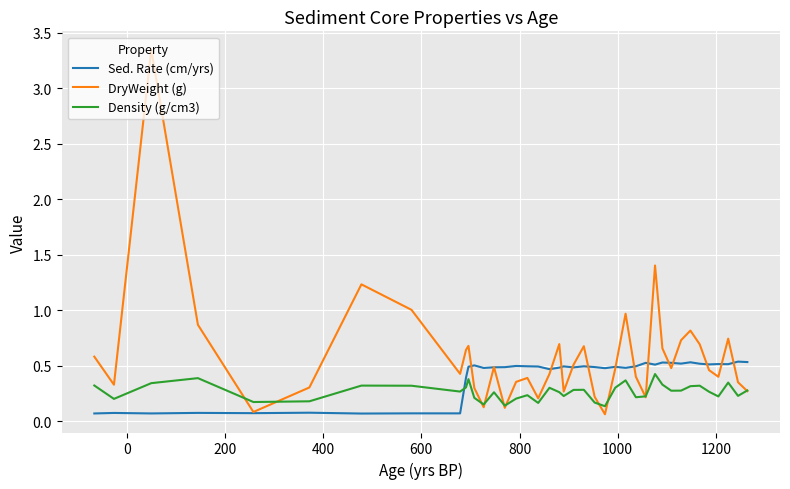

Which series has the largest total across all categories?

DryWeight (g)